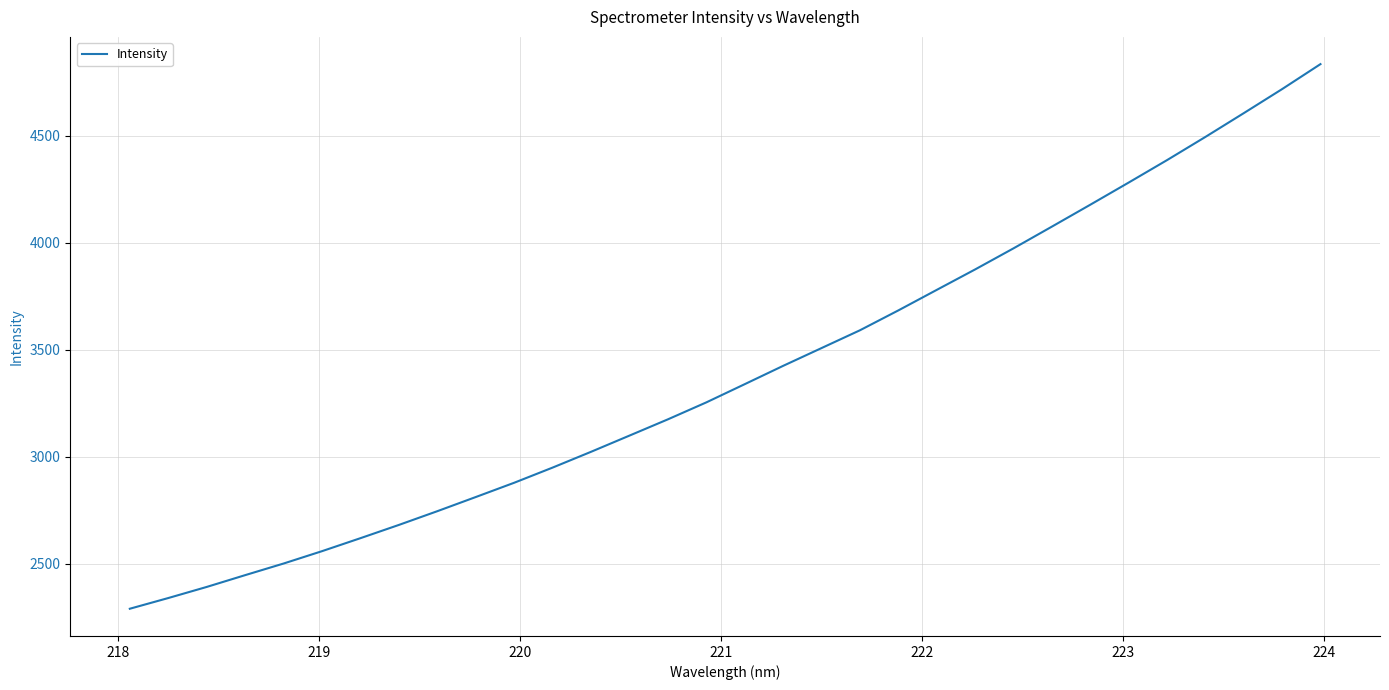

Reading left to right, extract all data points from this chart.

2290.2	2340.2	2392.0	2447.1	2501.4	2559.2	2619.9	2681.8	2745.9	2812.0	2878.7	2949.6	3023.3	3099.0	3174.9	3254.1	3339.2	3424.7	3507.7	3590.8	3683.7	3779.5	3875.0	3973.5	4075.0	4177.2	4280.7	4385.6	4493.9	4604.9	4717.4	4834.0